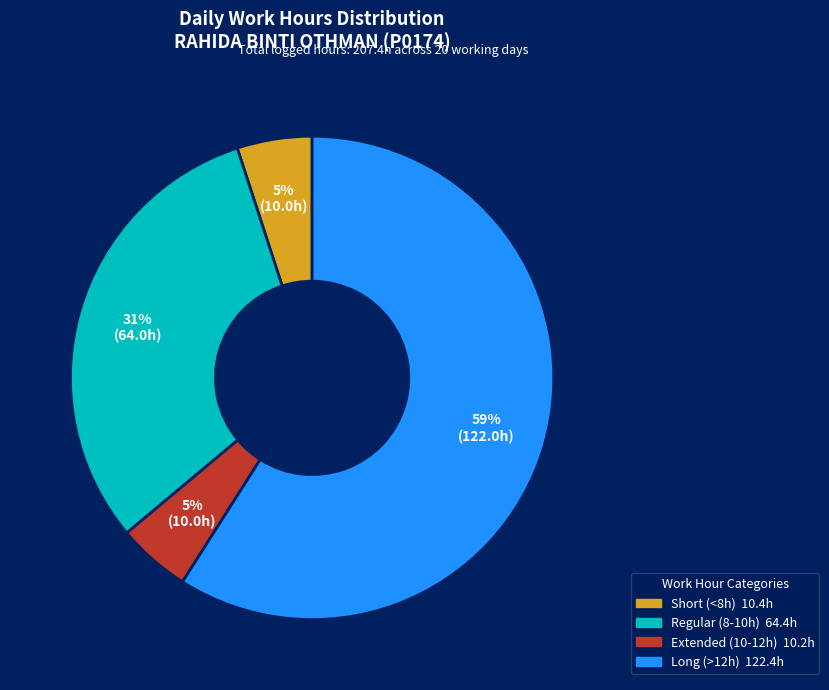

To the nearest percent, what is the difference between the largest and smallest slice percentages?

54%